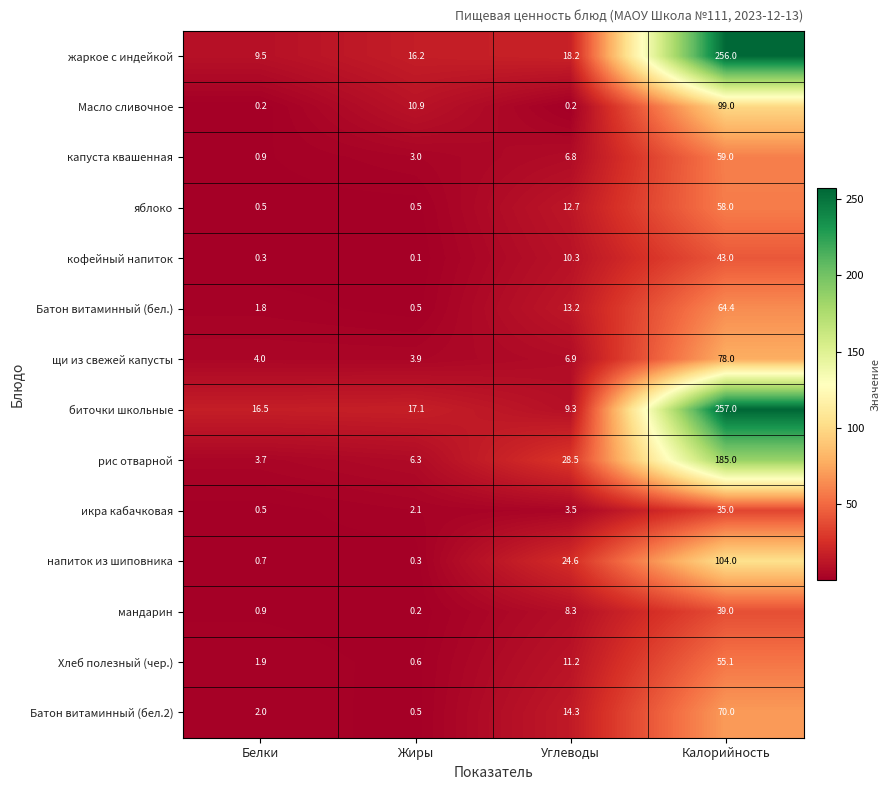

True or false: Хлеб полезный (чер.) has a value of 3.9 at Углеводы.

False